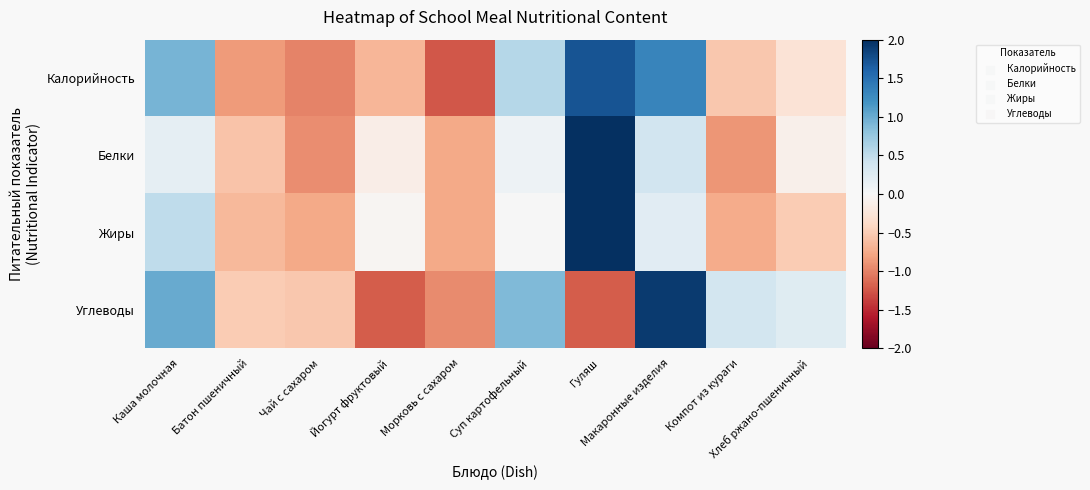

At Чай с сахаром, list the series in order from largest to smallest.

Углеводы, Жиры, Белки, Калорийность